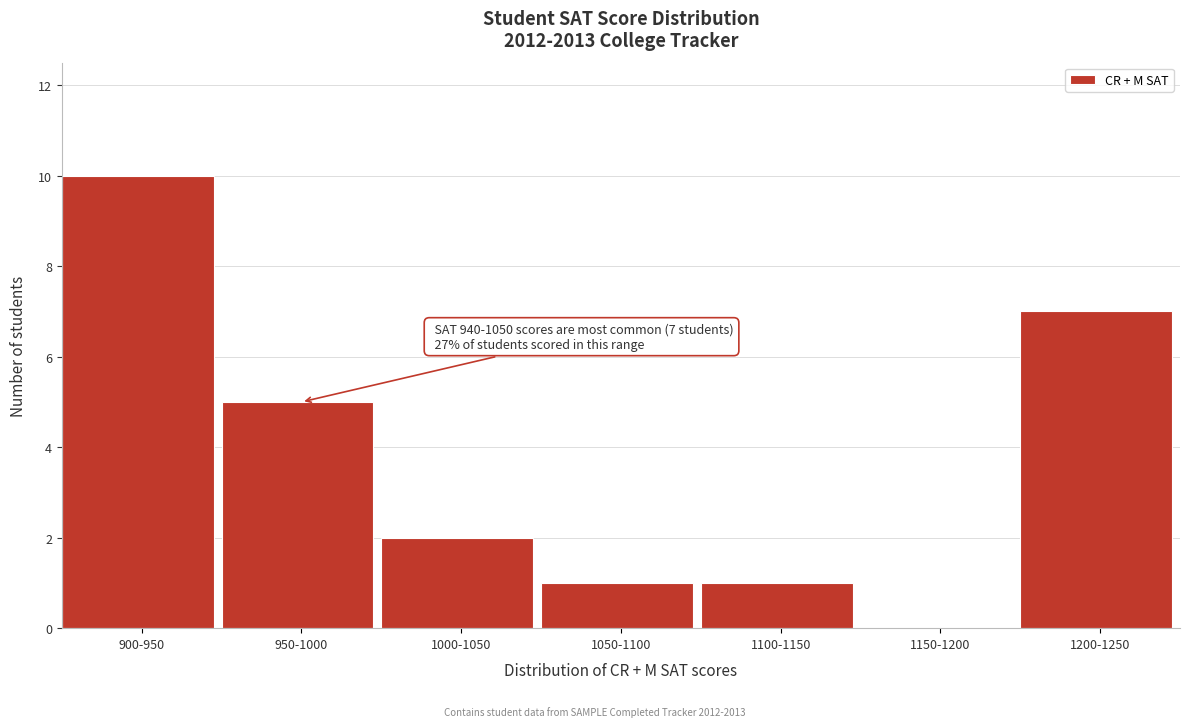

Reading left to right, list all the values displayed in this chart.

900-950=10	950-1000=5	1000-1050=2	1050-1100=1	1100-1150=1	1150-1200=0	1200-1250=7